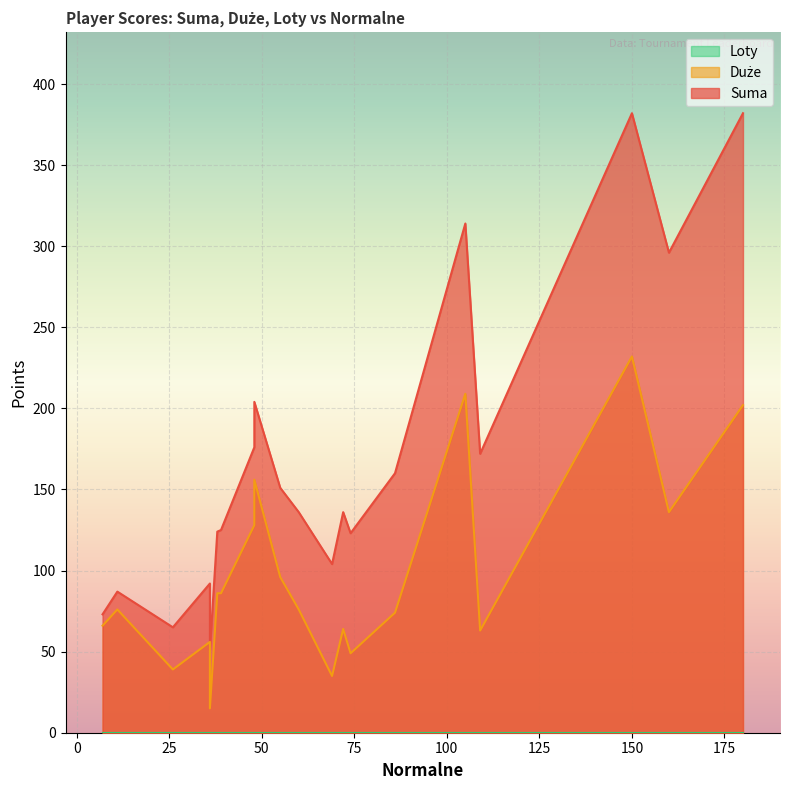

True or false: Loty and Suma intersect in this chart.

False